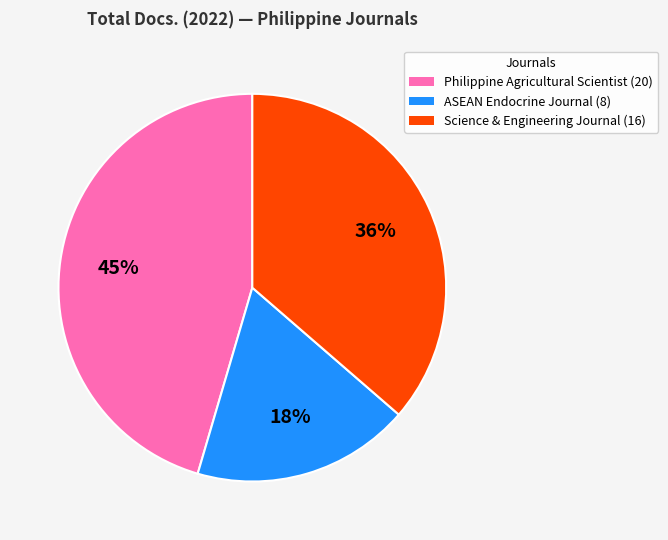

Does any single category account for the majority?

No